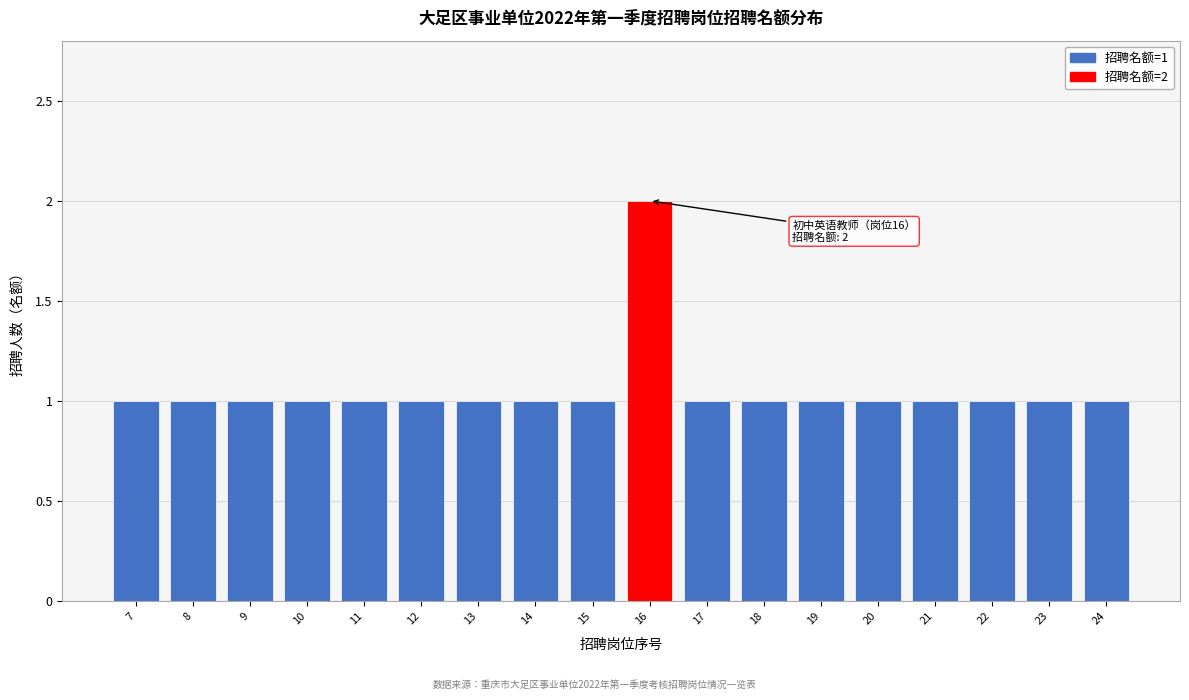

Reading left to right, extract all data points from this chart.

1	1	1	1	1	1	1	1	1	2	1	1	1	1	1	1	1	1